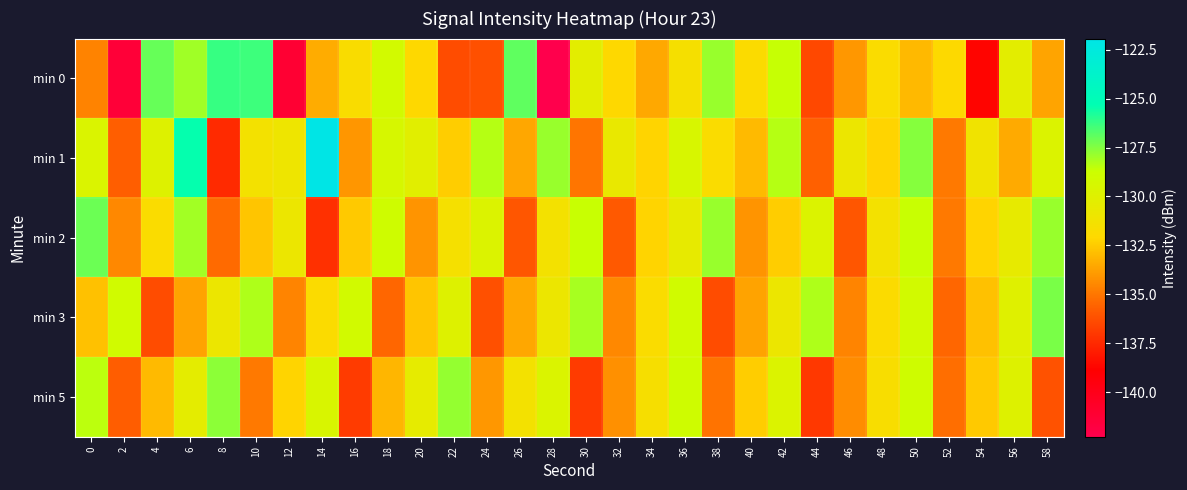

Which label corresponds to the largest value in the chart?

14